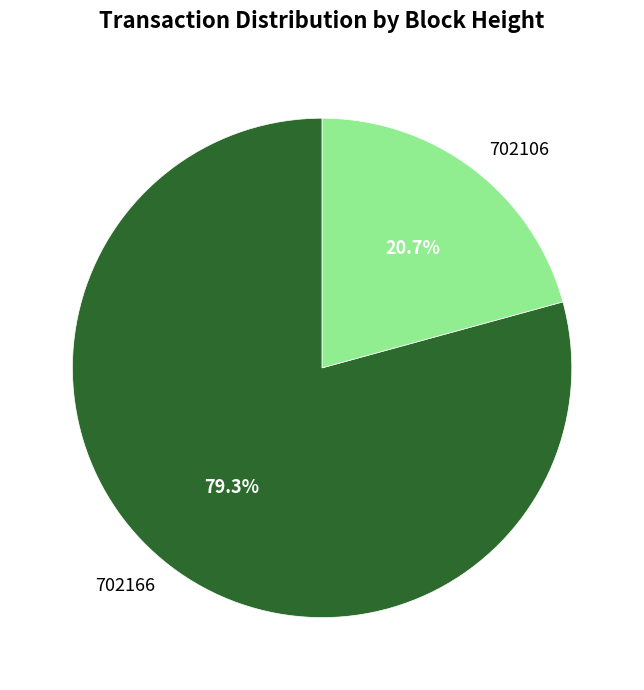

How many segments does this pie chart have?

2